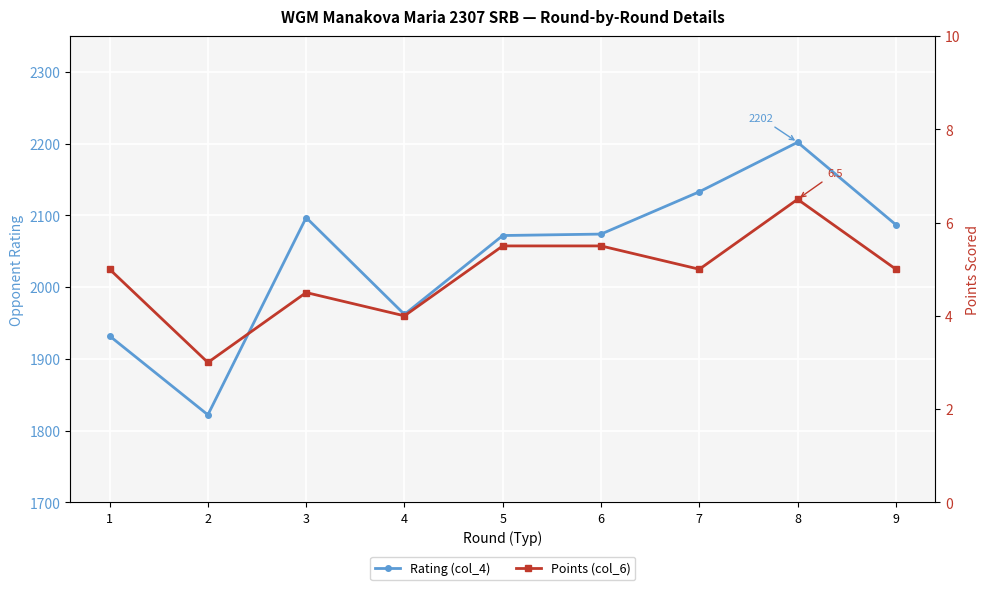

Is it true that Rating (col_4) equals 2202.0 at 8?

True